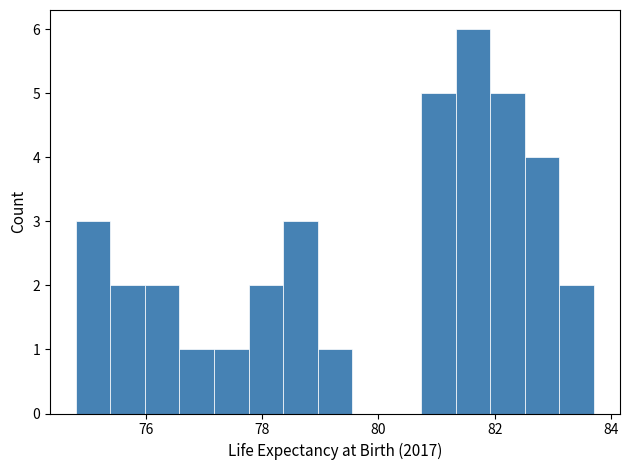

Read against the x-axis, roughly where is the centre of the tallest bar?

81.6